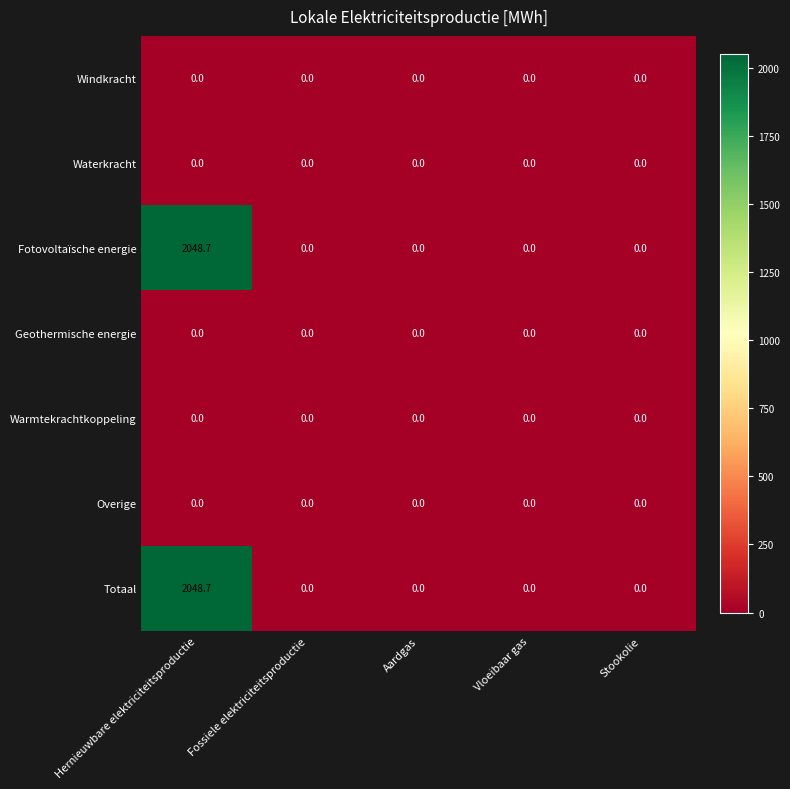

What is the highest value of the Totaal series?

2048.7